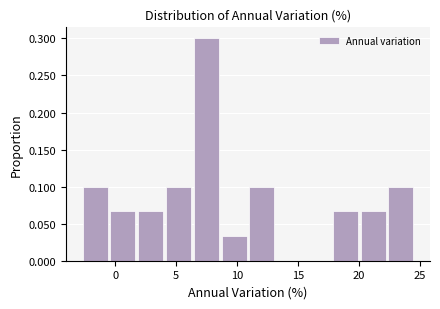

Reading left to right, transcribe this chart: for each bar, give the range it covers on the x-axis and its height. Neither the bar edges nor the heights are printed on the chart, so give them approximately, as read against the axes.

-3.0 to -0.5: 0.100
-0.5 to 2.0: 0.065
2.0 to 4.0: 0.065
4.0 to 6.5: 0.100
6.5 to 8.5: 0.300
8.5 to 11.0: 0.035
11.0 to 13.0: 0.100
13.0 to 15.5: 0
15.5 to 18.0: 0
18.0 to 20.0: 0.065
20.0 to 22.5: 0.065
22.5 to 24.5: 0.100